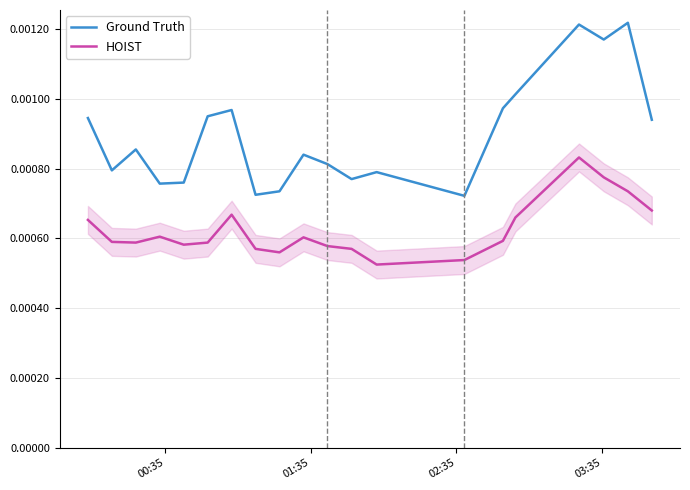

True or false: Ground Truth and HOIST intersect in this chart.

False